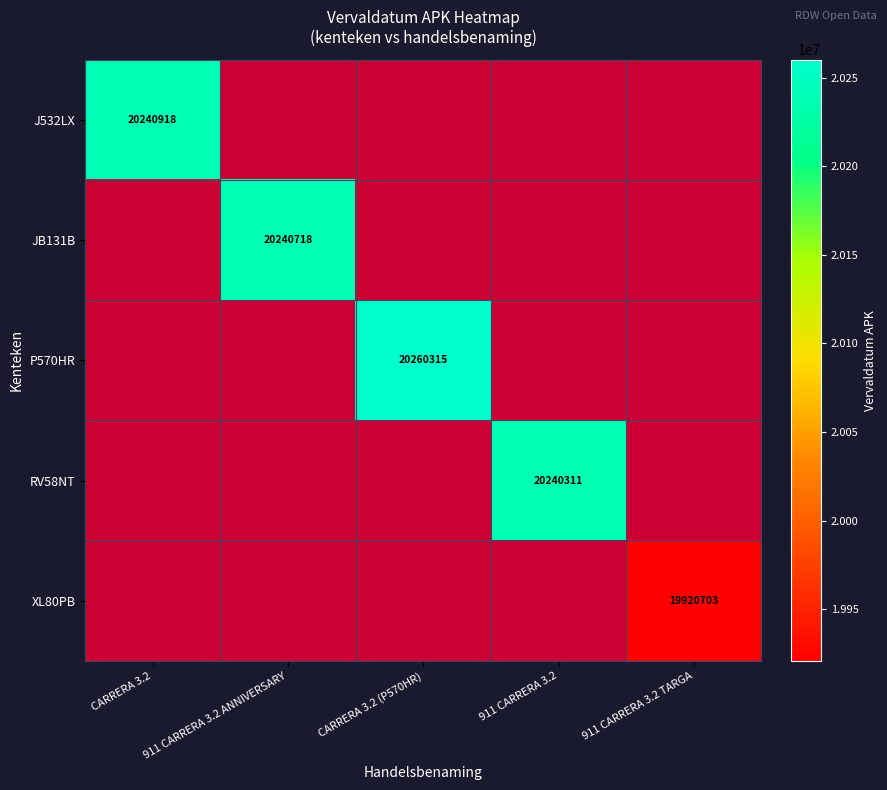

At how many categories does at least one series exceed 20175197?

4